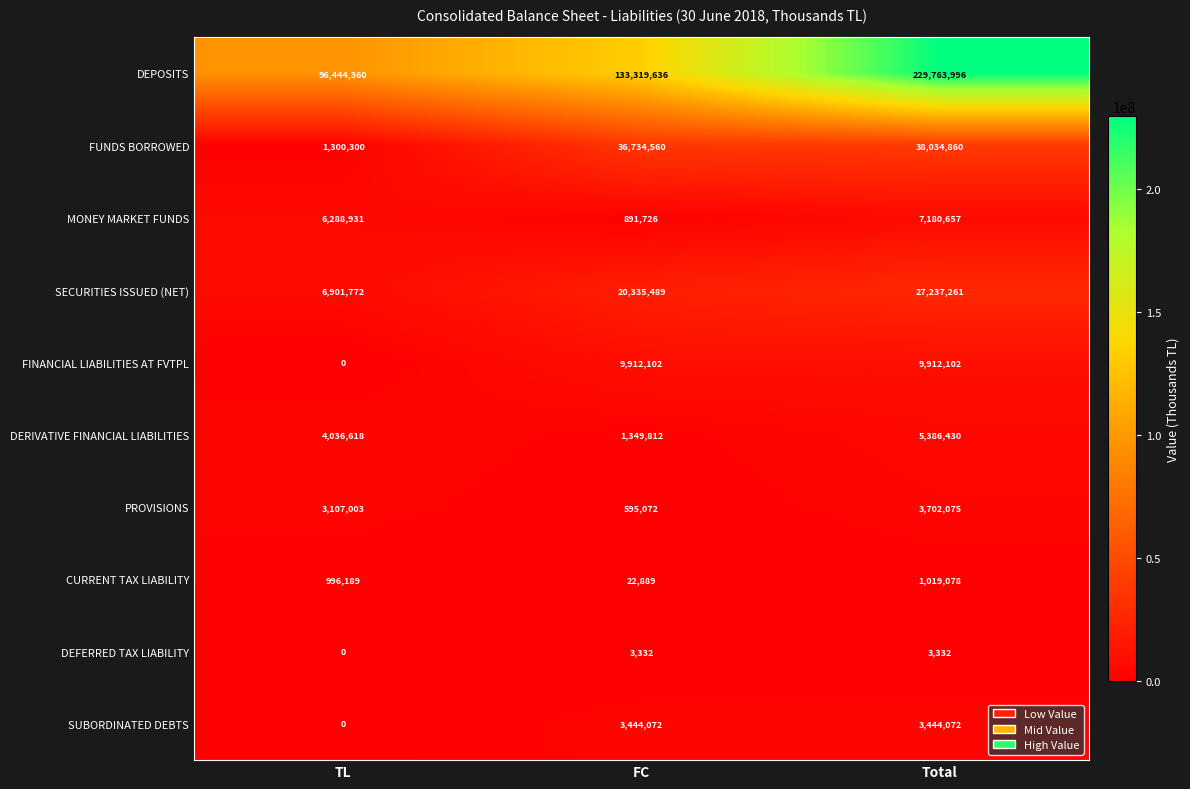

Reading left to right, what are all the values shown in this chart?

DEPOSITS: TL=96444360	FC=133319636	Total=229763996
FUNDS BORROWED: TL=1300300	FC=36734560	Total=38034860
MONEY MARKET FUNDS: TL=6288931	FC=891726	Total=7180657
SECURITIES ISSUED (NET): TL=6901772	FC=20335489	Total=27237261
FINANCIAL LIABILITIES AT FVTPL: TL=0	FC=9912102	Total=9912102
DERIVATIVE FINANCIAL LIABILITIES: TL=4036618	FC=1349812	Total=5386430
PROVISIONS: TL=3107003	FC=595072	Total=3702075
CURRENT TAX LIABILITY: TL=996189	FC=22889	Total=1019078
DEFERRED TAX LIABILITY: TL=0	FC=3332	Total=3332
SUBORDINATED DEBTS: TL=0	FC=3444072	Total=3444072